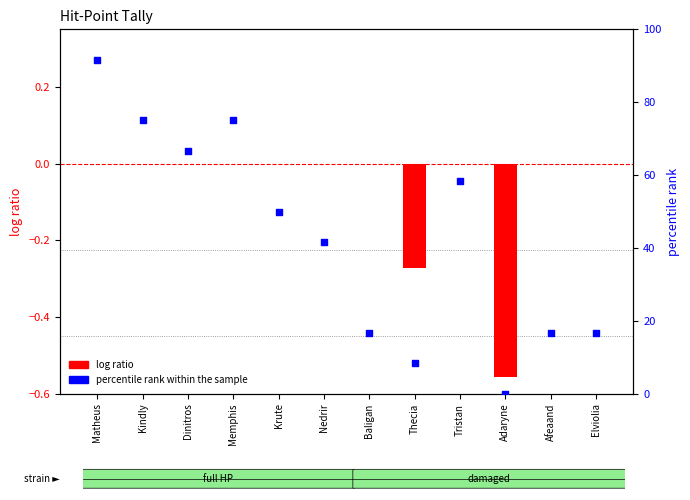

What is the total value across all series at Kindly?

75.0